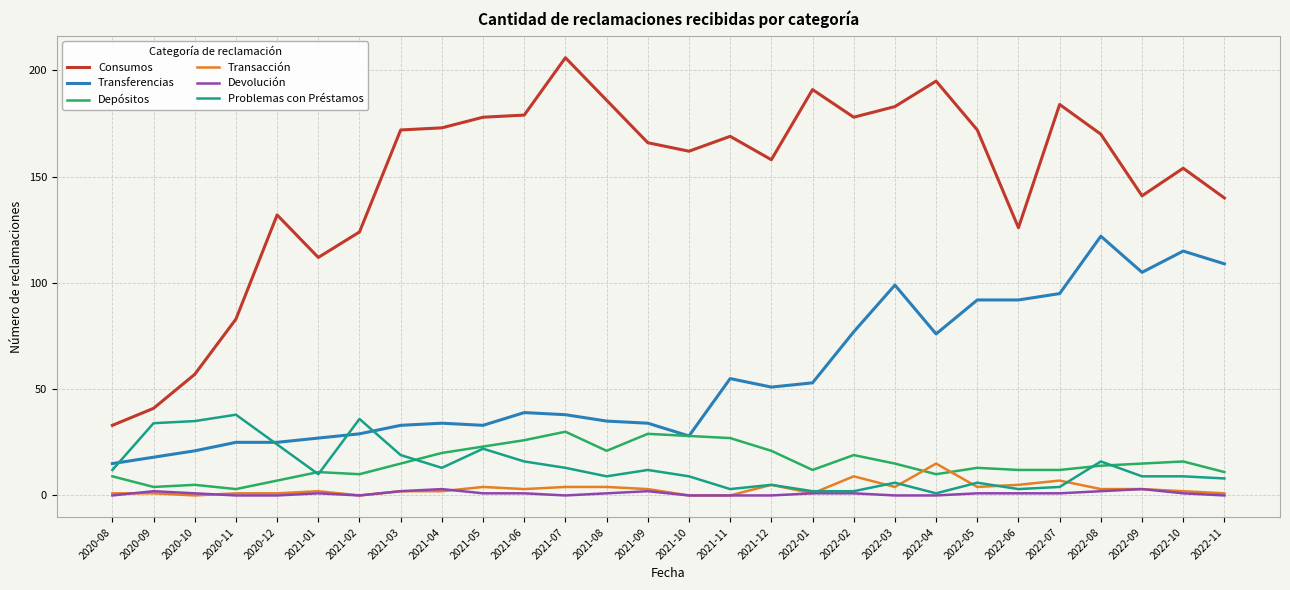

True or false: Transferencias and Transacción cross at least once.

False